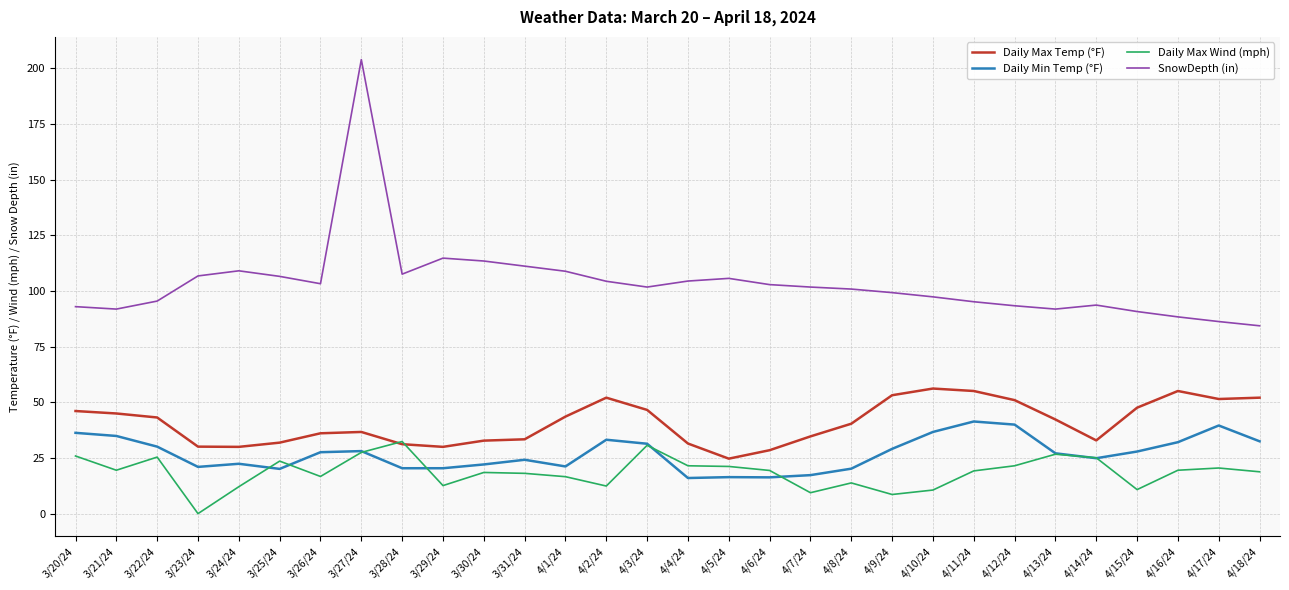

Which category has the highest value in the SnowDepth (in) series?

3/27/24